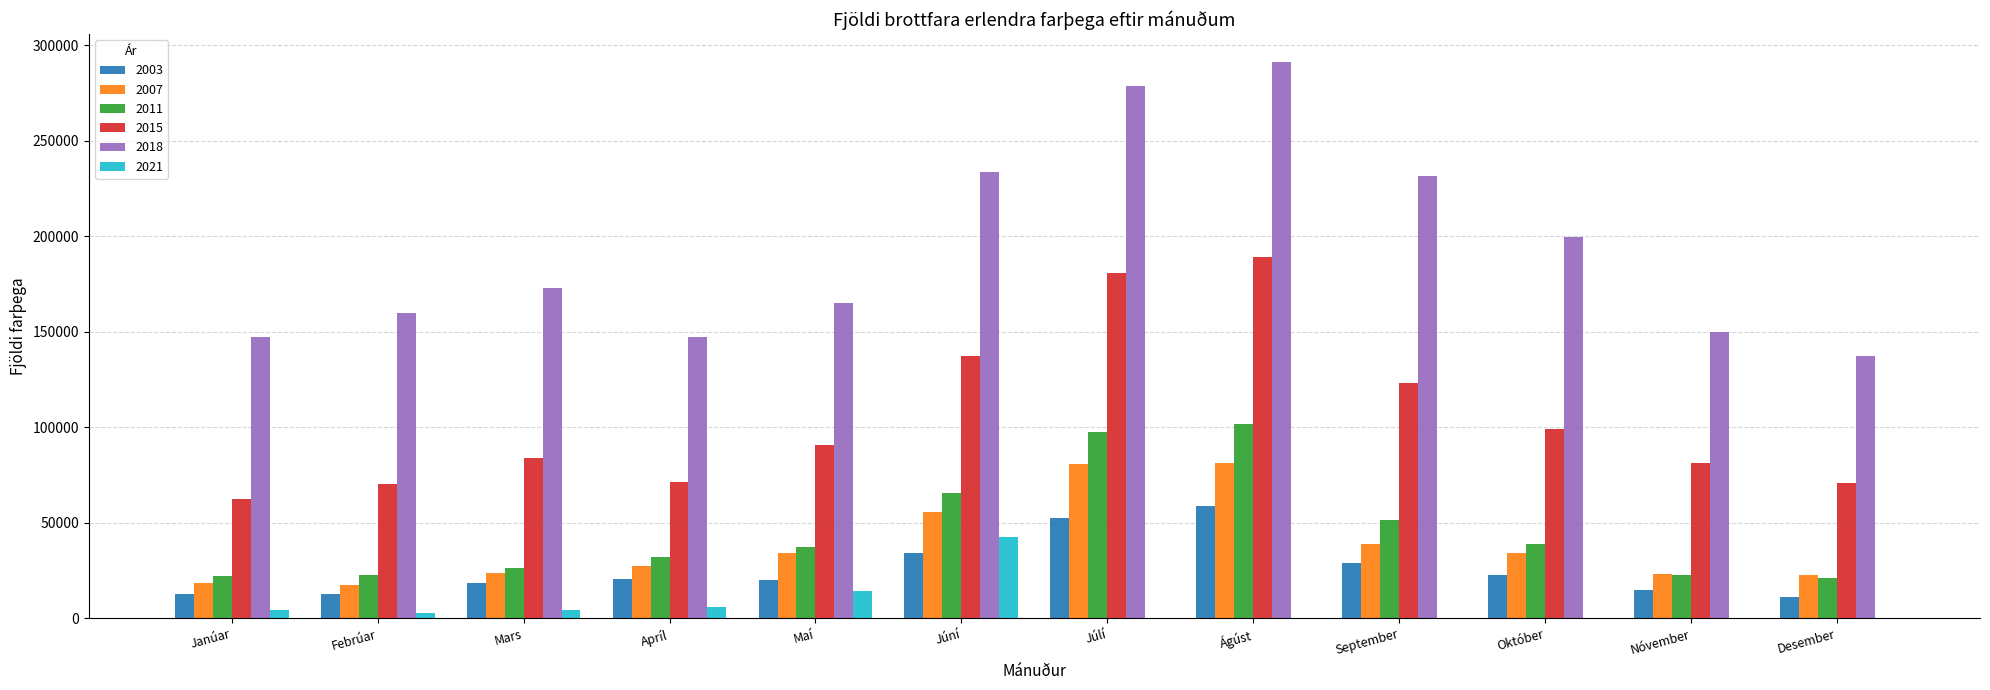

Which series has the largest total across all categories?

2018